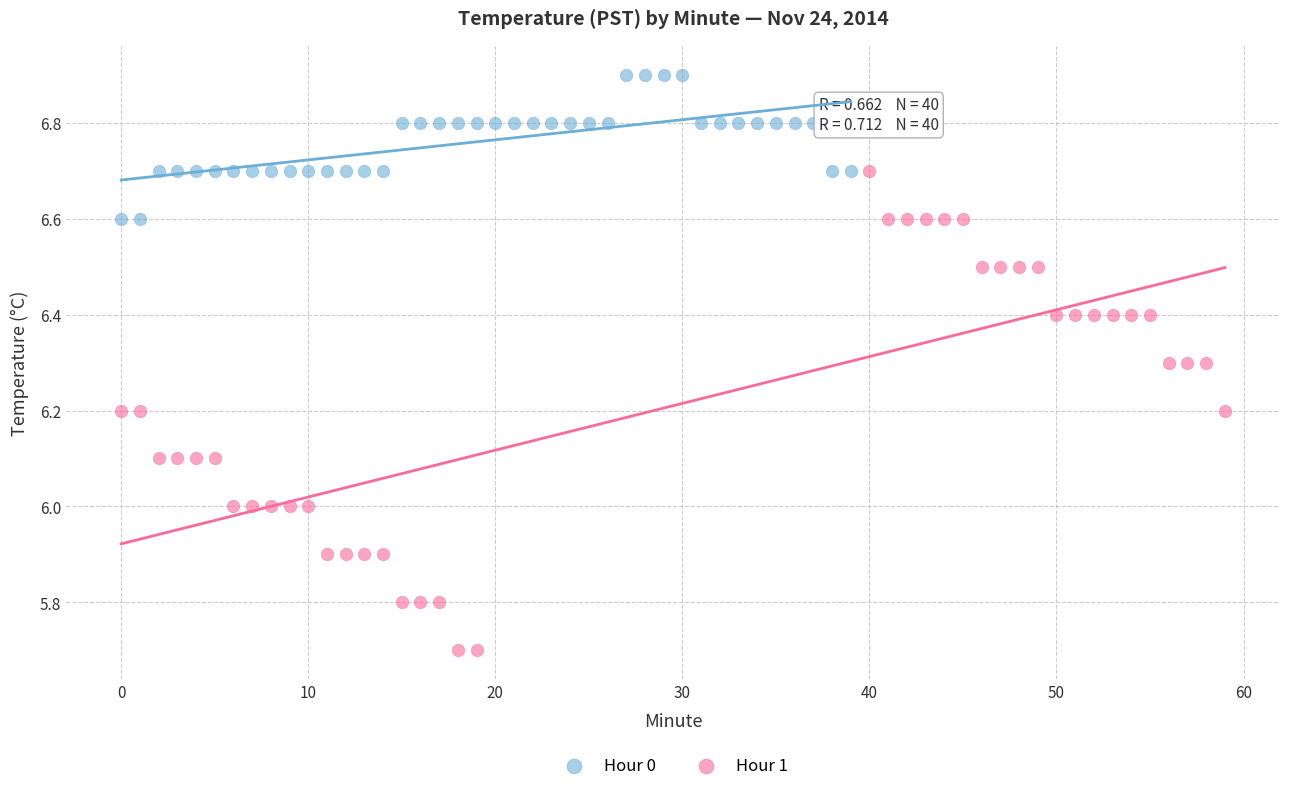

Which series has the widest spread of Y values?

Hour 1